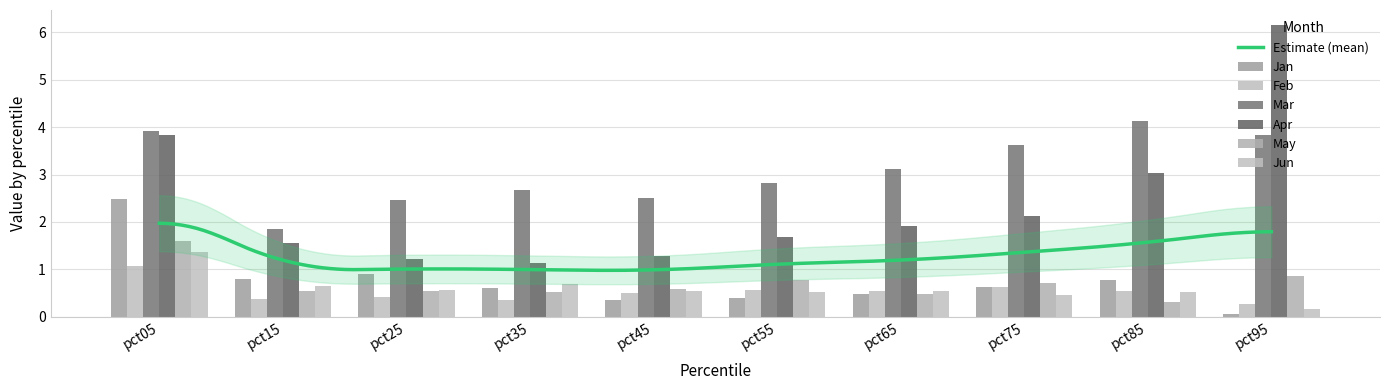

What is the difference between the Jun values at pct75 and pct45?

0.1